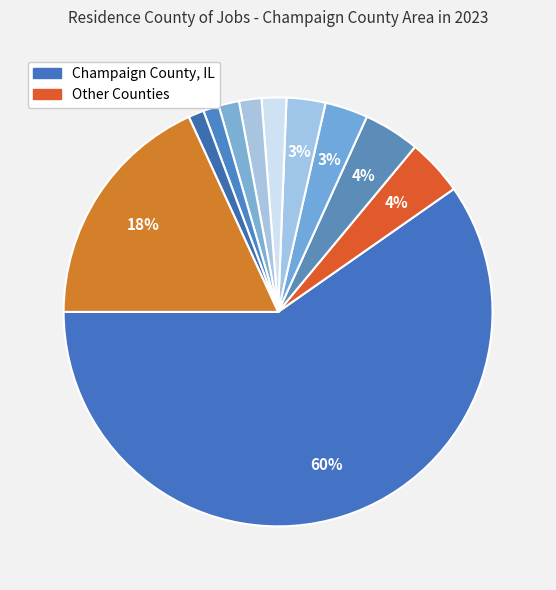

What is the majority slice?

Champaign County, IL